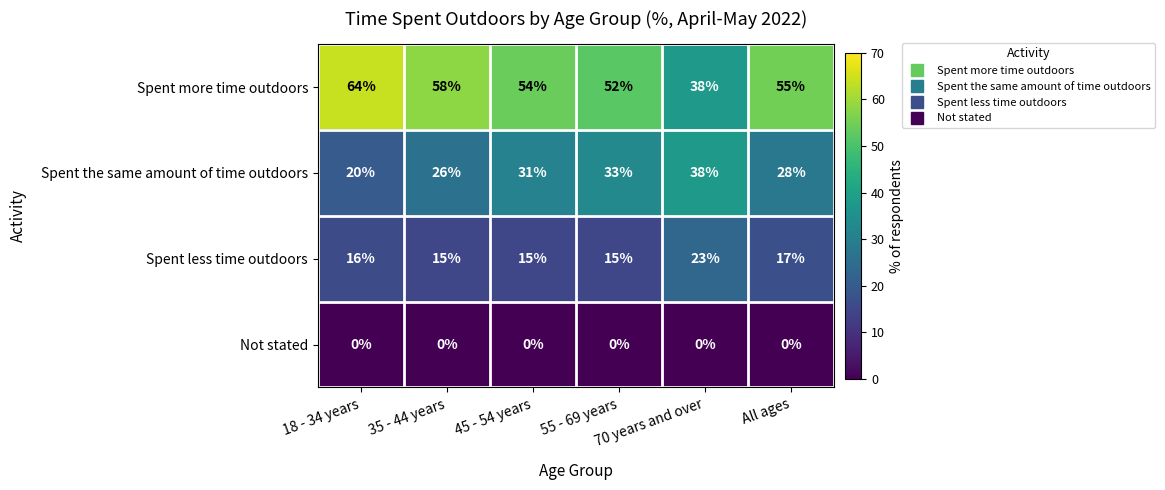

How many Spent the same amount of time outdoors values are between 26 and 33?

4